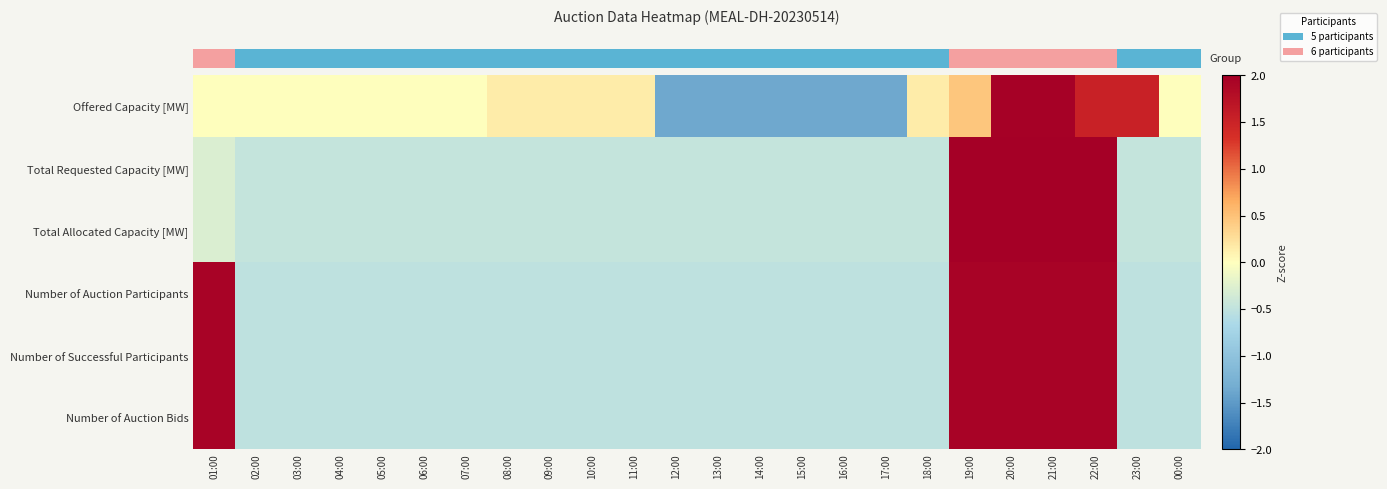

At which category is the sum across all series the highest?

20:00